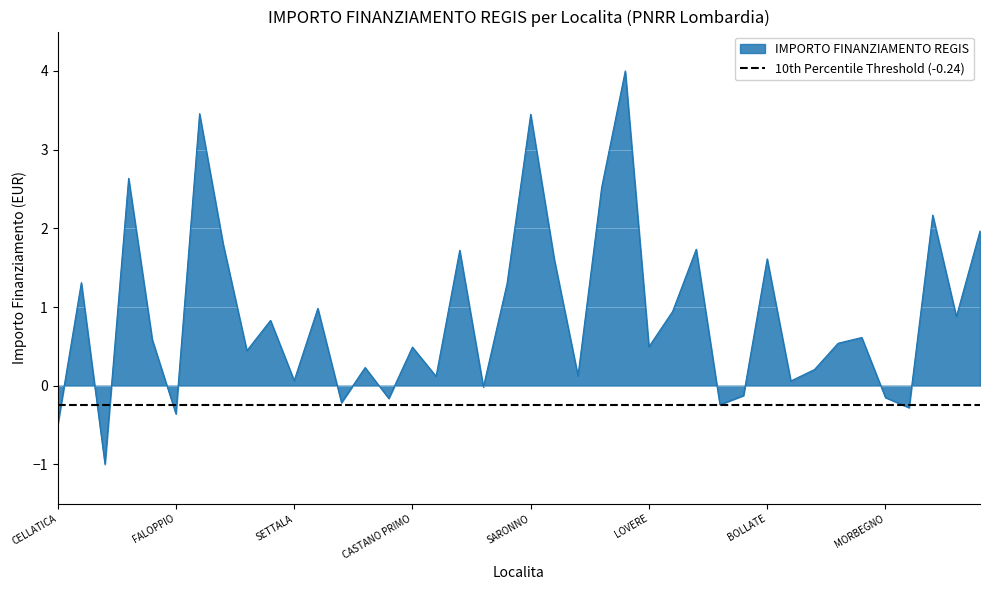

What is the sum of all values?

35.8